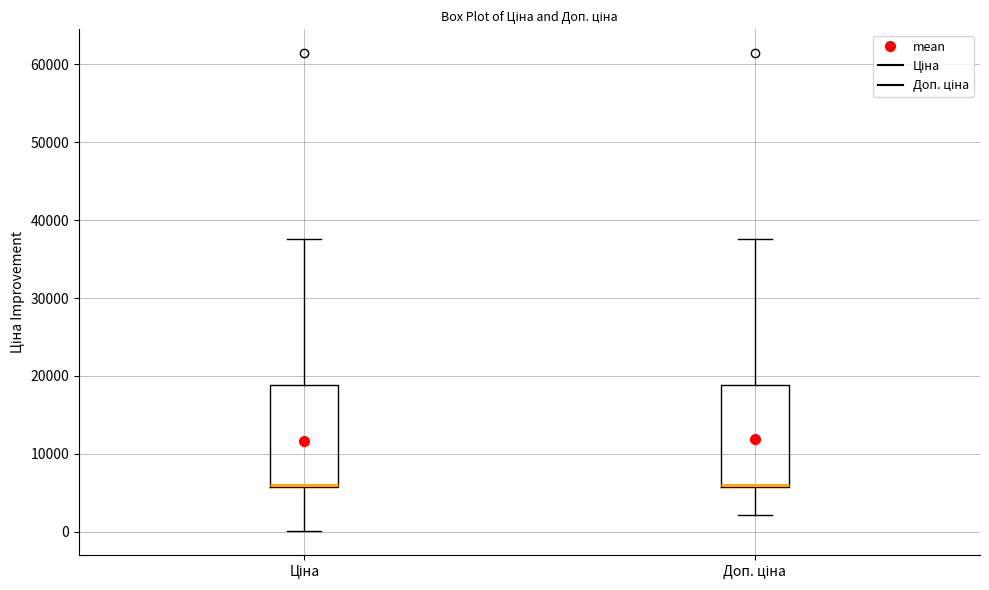

Reading left to right, transcribe this box plot: for each box, give where its median line is, the range the box spans, and where its two whiskers end, as read against the y-axis. The values are not printed on the chart, so give them approximately, as read against the axis.

Ціна: median 6000 (just above the box's lower edge), box 6000 to 19000, whiskers 0 to 38000
Доп. ціна: median 6000 (just above the box's lower edge), box 6000 to 19000, whiskers 2000 to 38000